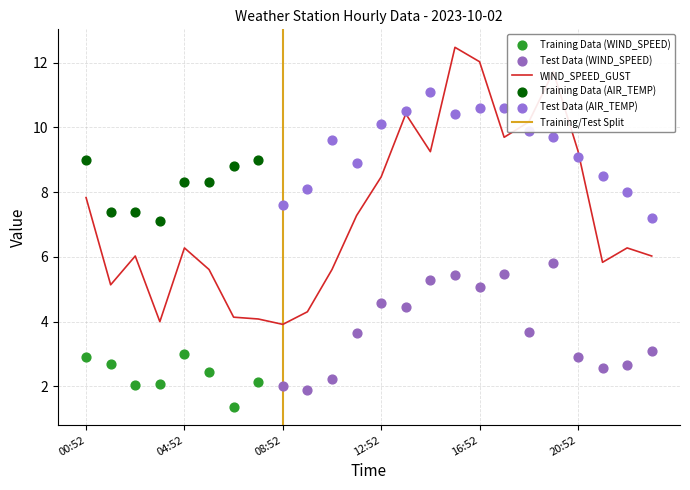

What are all the series names shown in the legend?

WIND_SPEED, WIND_SPEED_GUST, AIR_TEMP